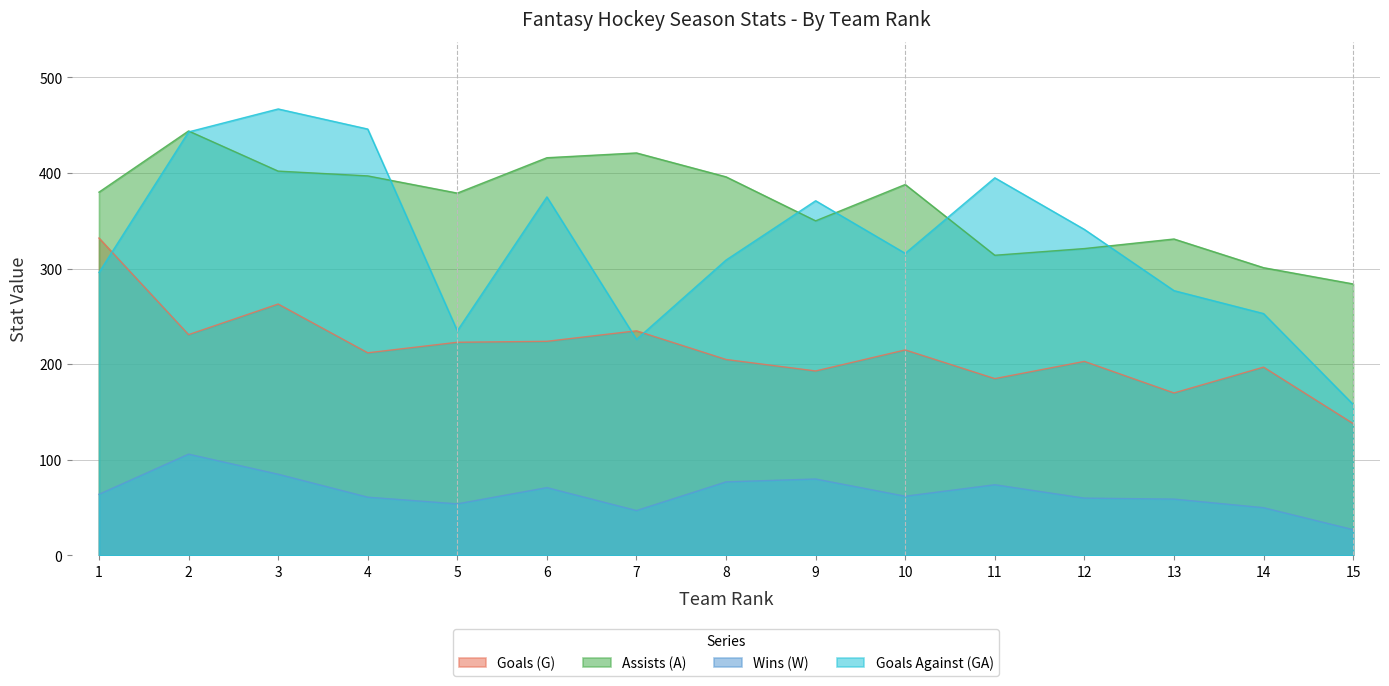

What is the smallest value displayed?

27